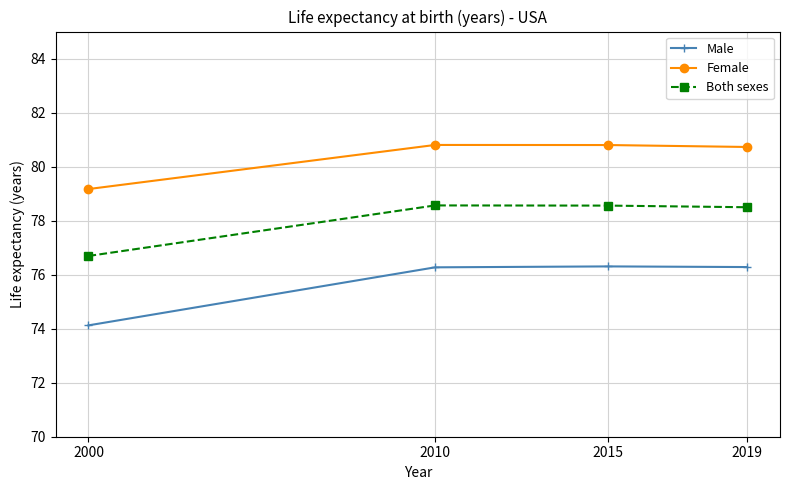

Count the number of data series in this chart.

3